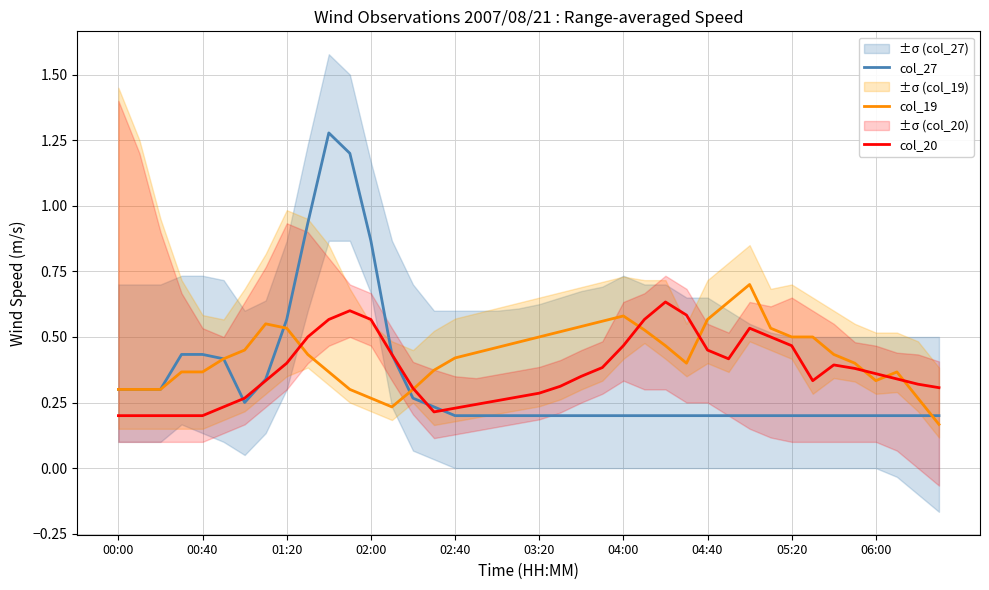

Rank the series by their average value, from highest to lowest.

col_19, col_20, col_27